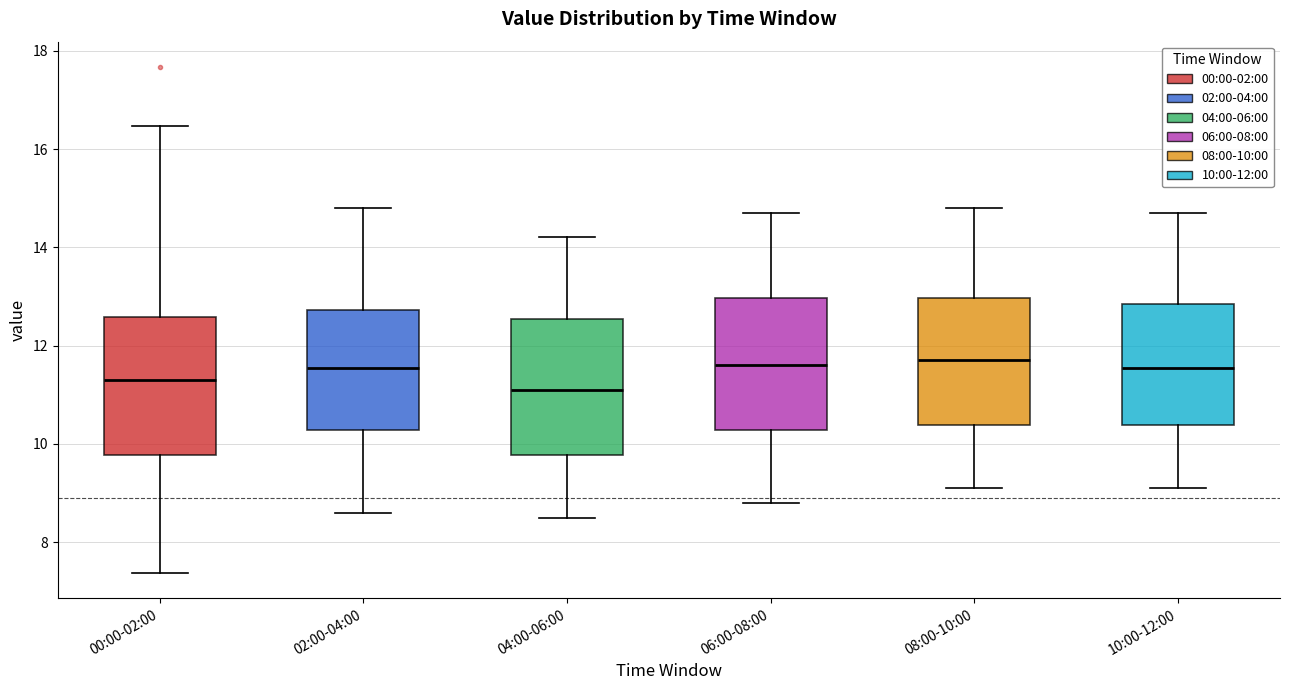

Reading left to right, read every box against the y-axis: the position of its median line, the range the box covers, and the ends of its whiskers. The values are not printed on the chart, so give them approximately, as read against the axis.

00:00-02:00: median 11.4, box 9.8 to 12.6, whiskers 7.4 to 16.4
02:00-04:00: median 11.6, box 10.2 to 12.8, whiskers 8.6 to 14.8
04:00-06:00: median 11.2, box 9.8 to 12.6, whiskers 8.6 to 14.2
06:00-08:00: median 11.6, box 10.2 to 13.0, whiskers 8.8 to 14.8
08:00-10:00: median 11.8, box 10.4 to 13.0, whiskers 9.2 to 14.8
10:00-12:00: median 11.6, box 10.4 to 12.8, whiskers 9.2 to 14.8